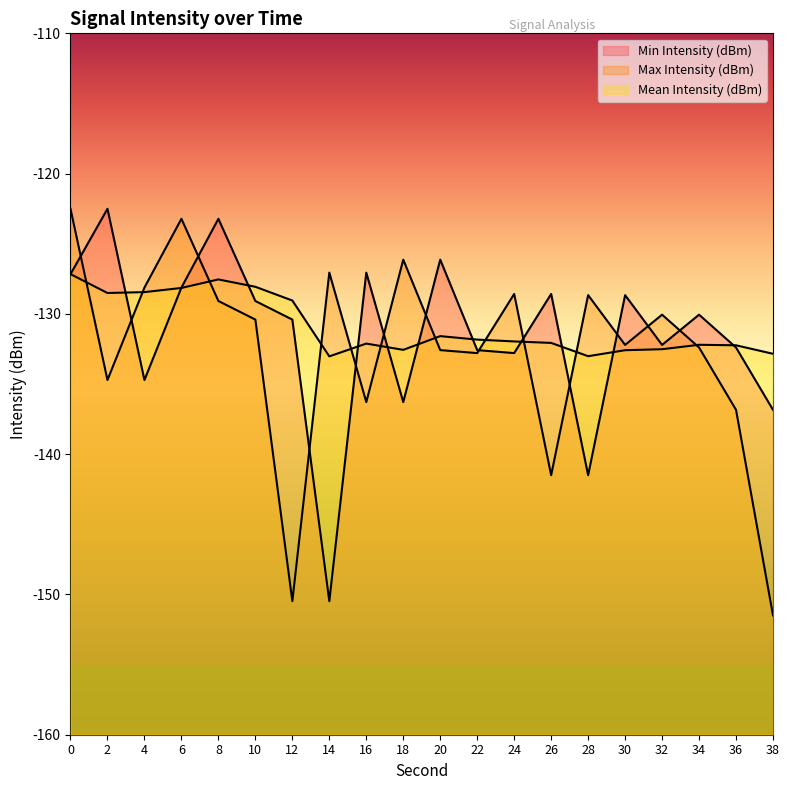

True or false: Mean Intensity (dBm) has more than 0 points higher than both neighbors.

True